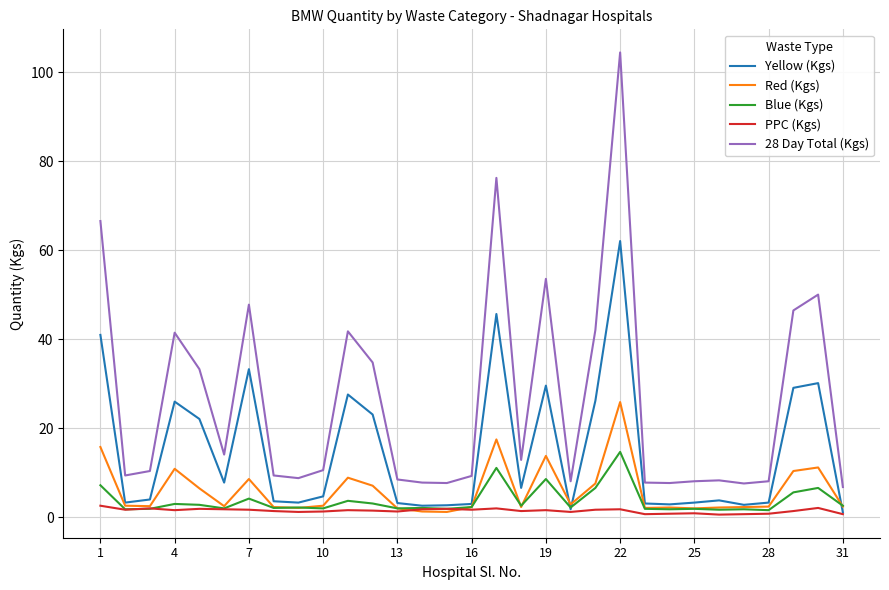

What is the greatest value displayed?

104.5